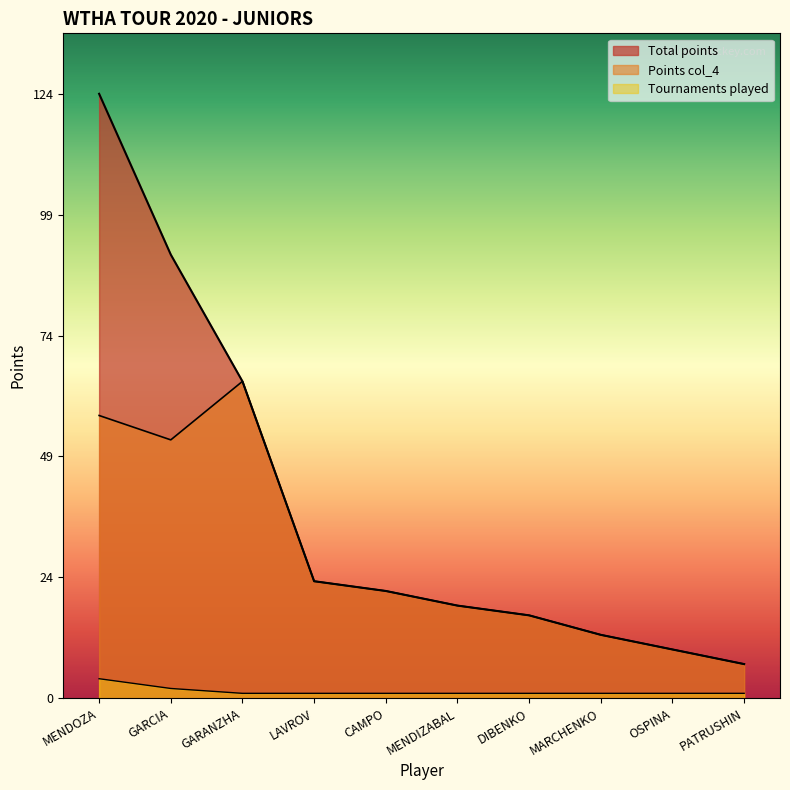

List the series in order of their overall mean, highest first.

Total points, Points col_4, Tournaments played